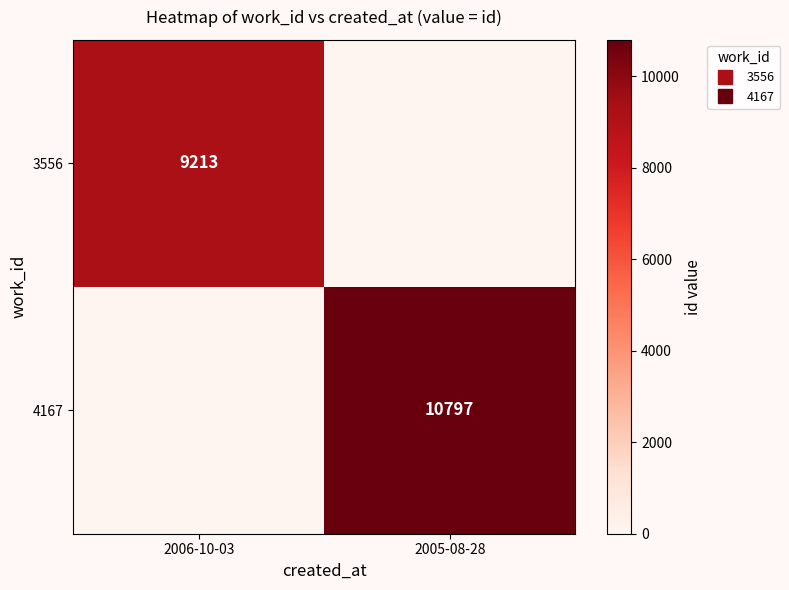

What is the maximum value shown in the chart?

10797